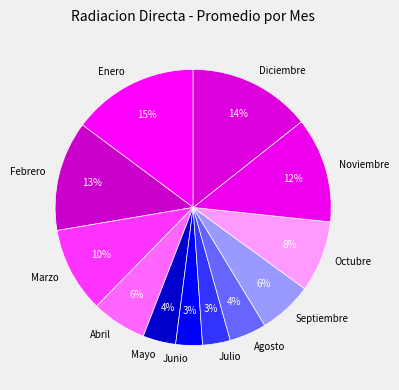

Between Julio and Diciembre, which is larger?

Diciembre